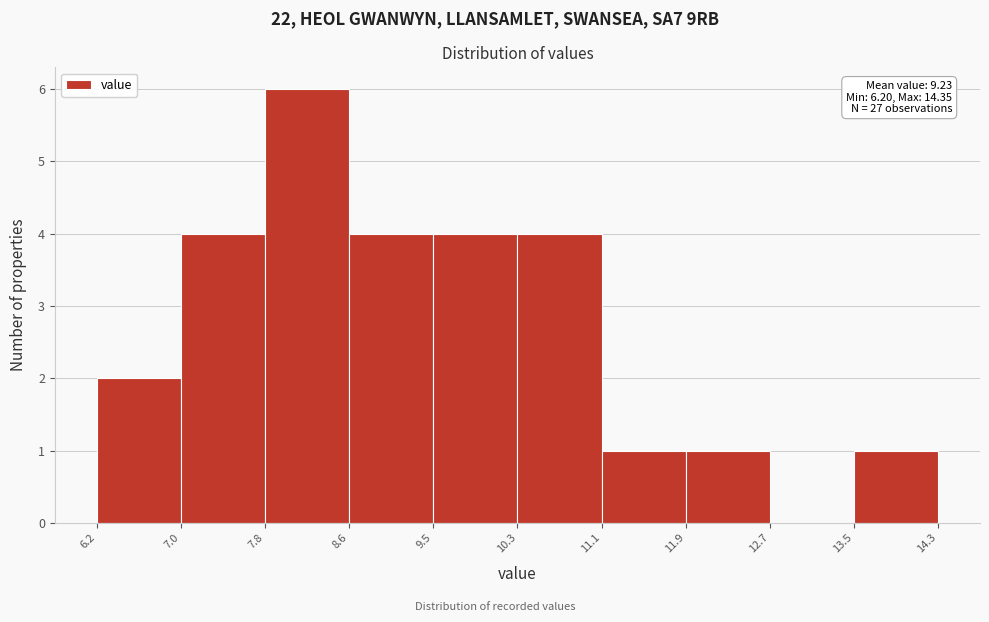

Over which range of the x-axis is the bar tallest?

7.8 to 8.6